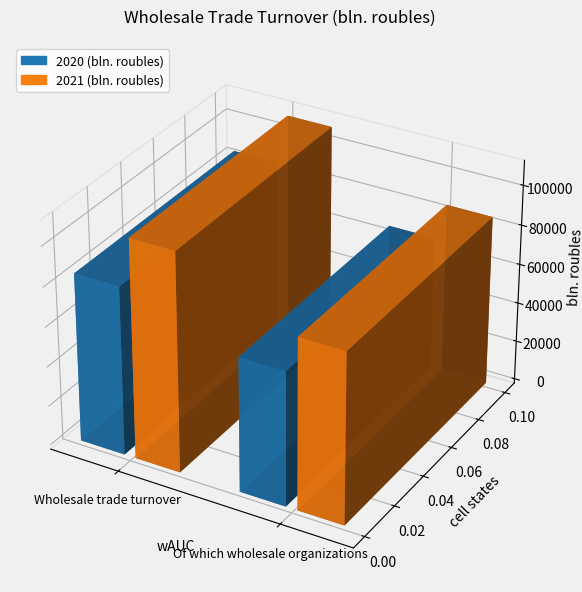

At which label does 2020 (bln. roubles) first exceed 84847?

Wholesale trade turnover